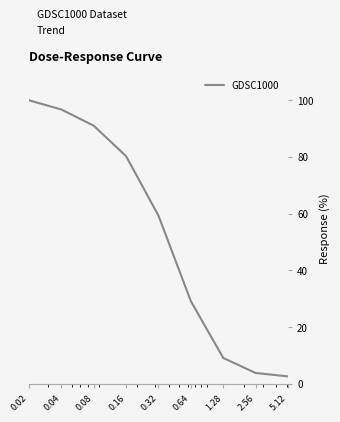

Reading right to left, list all the values displayed in this chart.

2.7	3.9	9.1	29.2	59.2	80.2	90.9	96.7	99.9